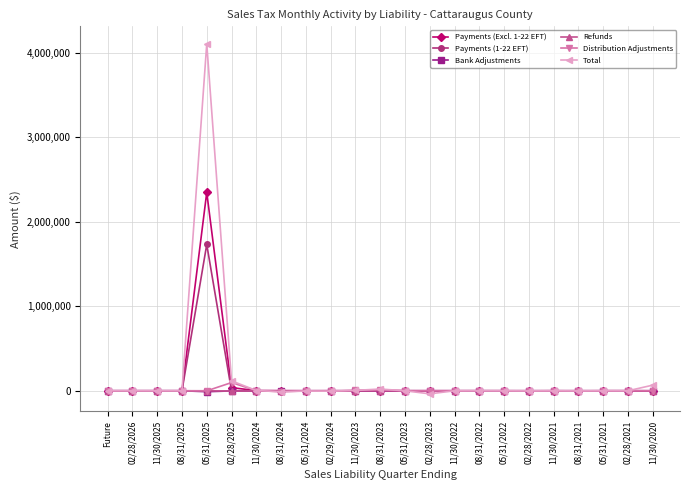

Which series ends up on top after the final intersection of Payments (Excl. 1-22 EFT) and Total?

Total